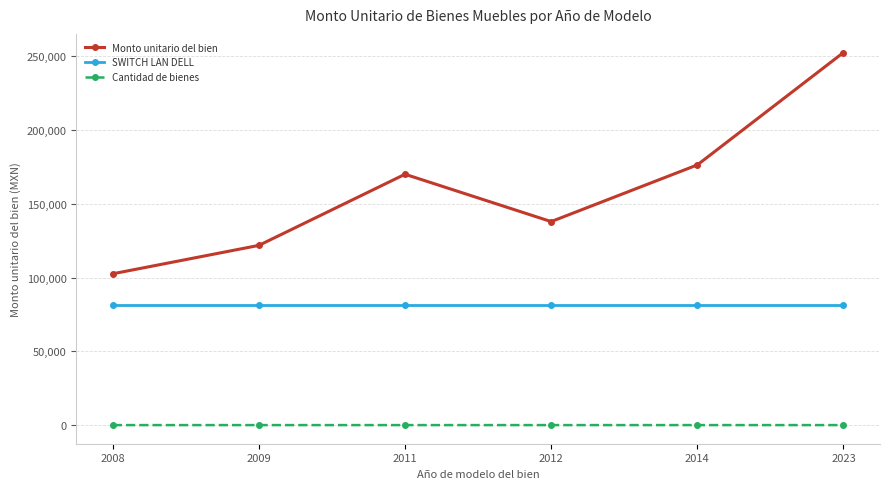

What is the maximum value for SWITCH LAN DELL?

81552.1